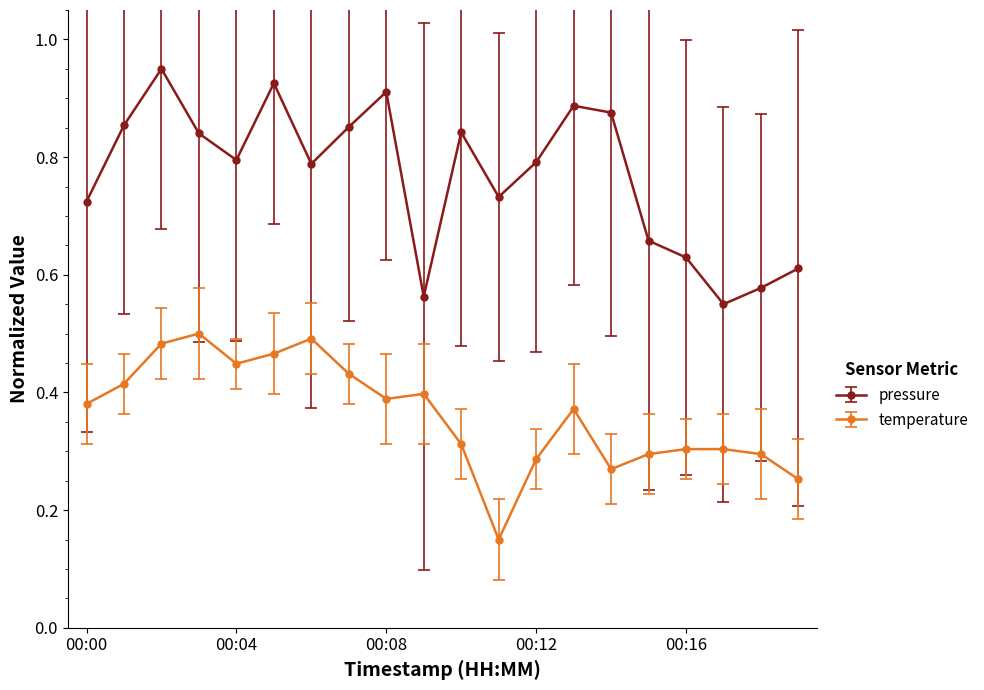

True or false: temperature and pressure cross at least once.

False